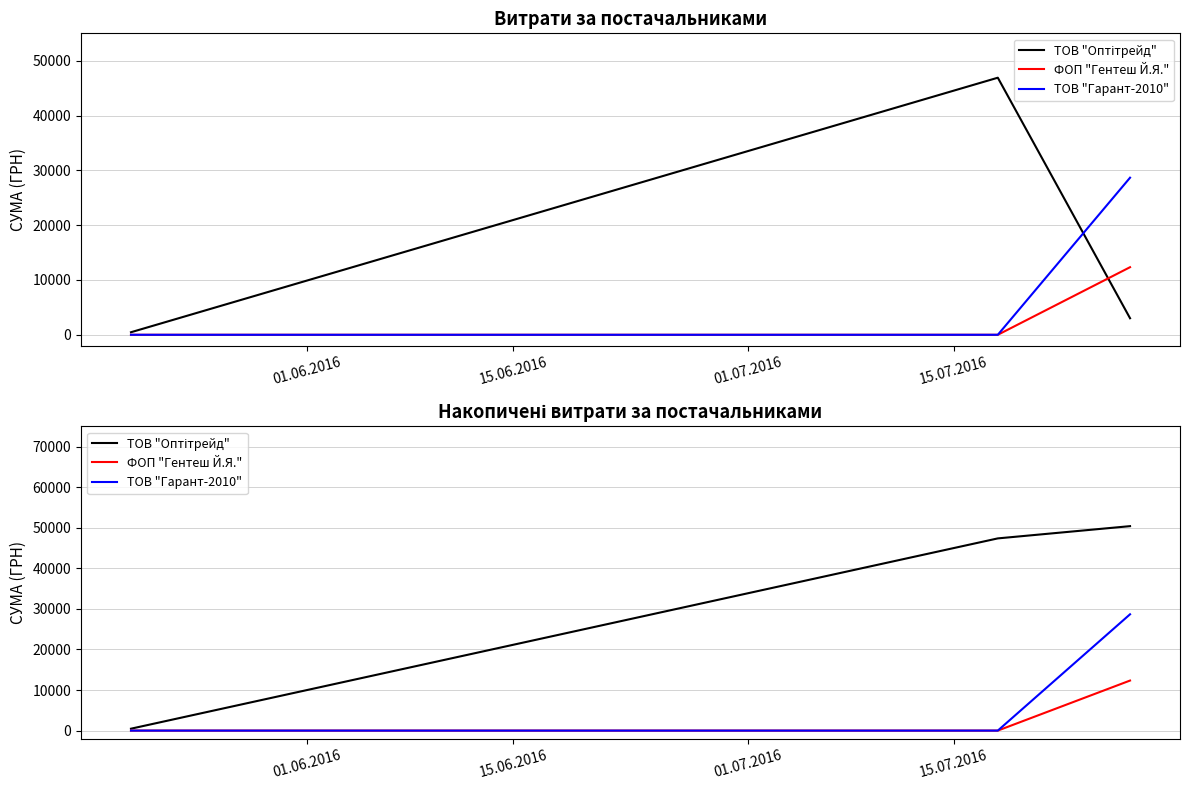

Count the ФОП "Гентеш Й.Я." values in the range 0 to 12332.

3